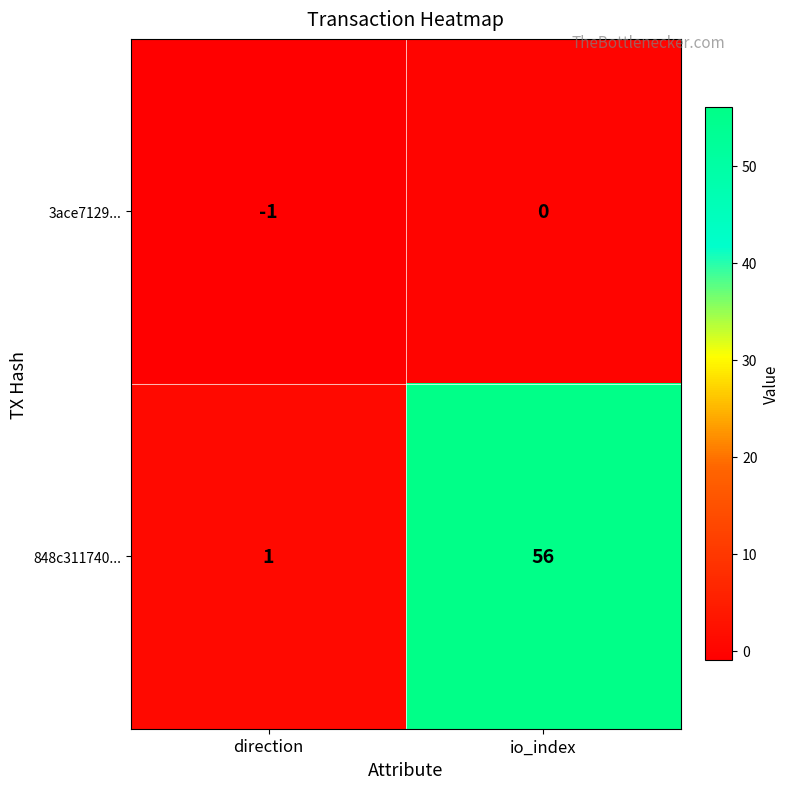

What is the sum of all 848c311740... values?

57